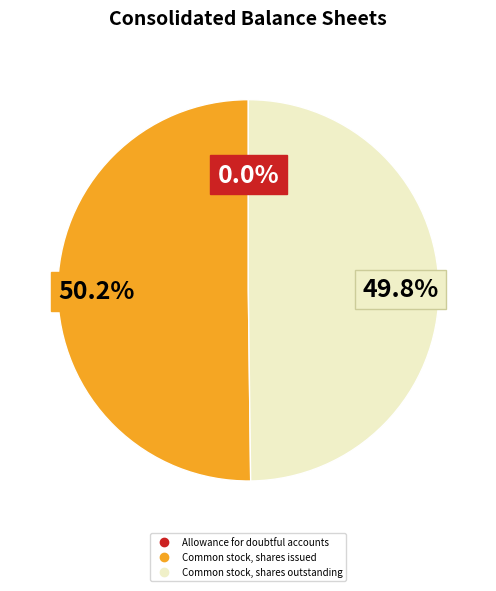

Which slice represents more than half of the pie?

Common stock, shares issued